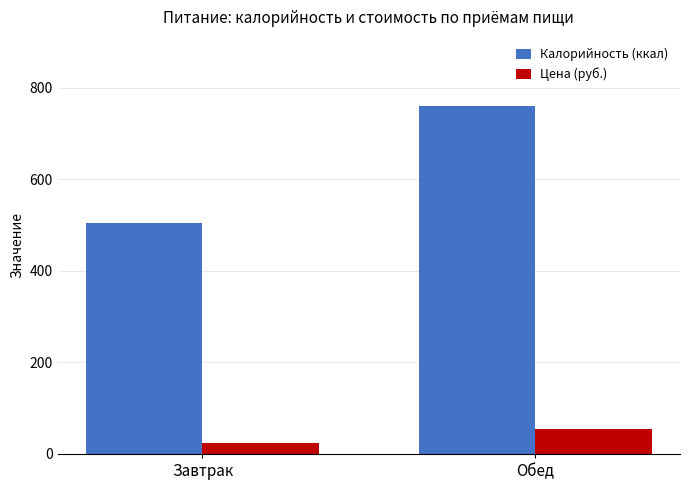

What is the greatest value displayed?

759.0